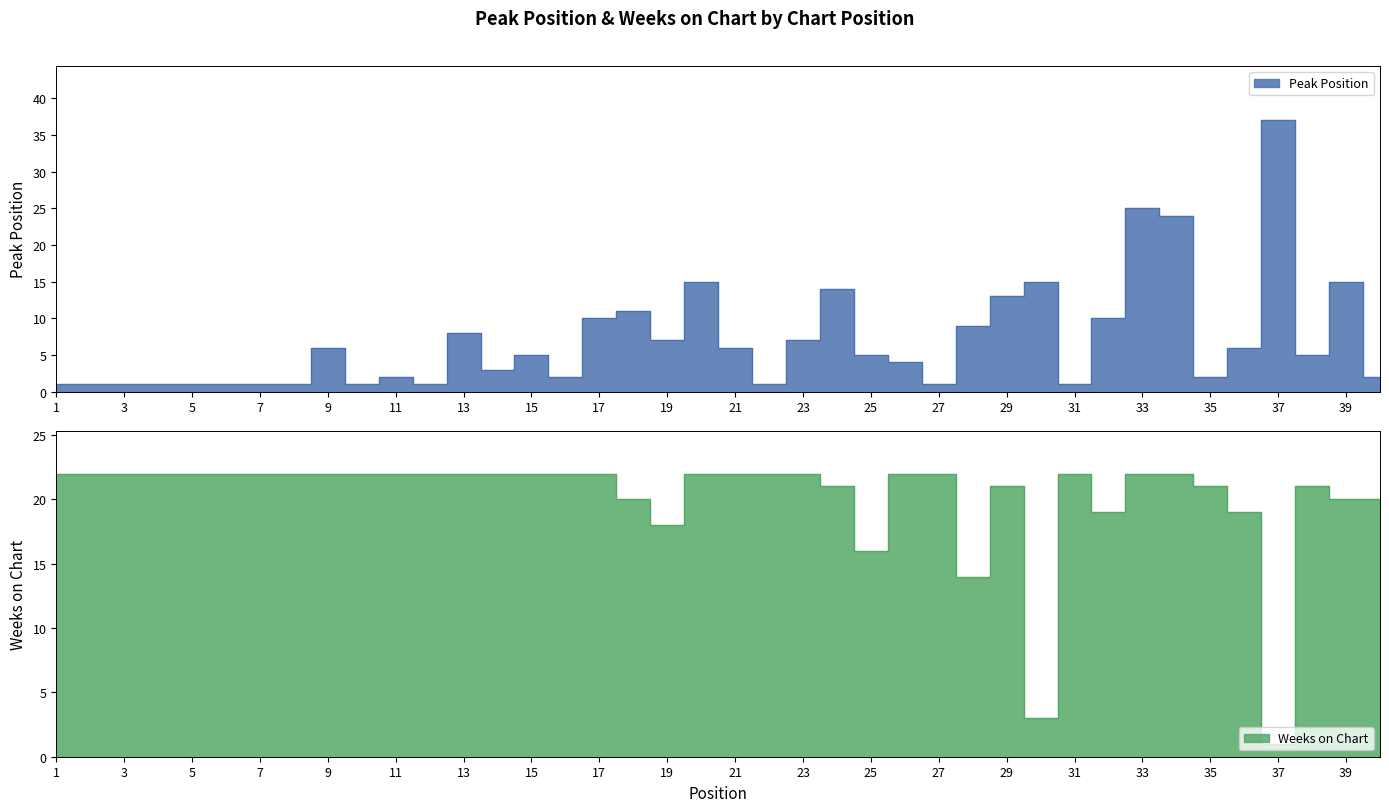

How many data points in Peak Position are less than 5?

19